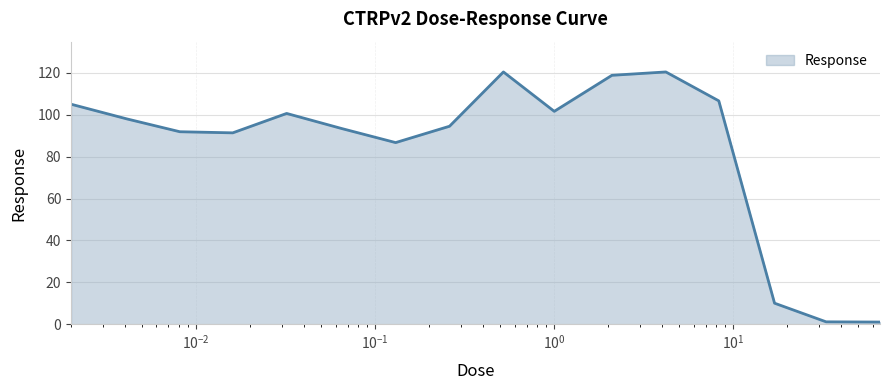

What is the greatest value displayed?

120.4